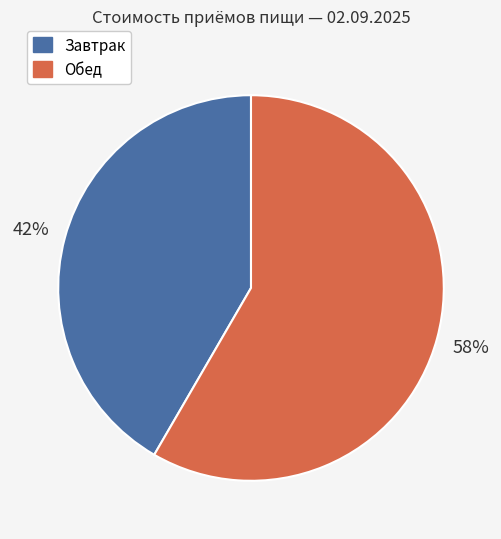

To the nearest percent, what is the average slice percentage?

50%